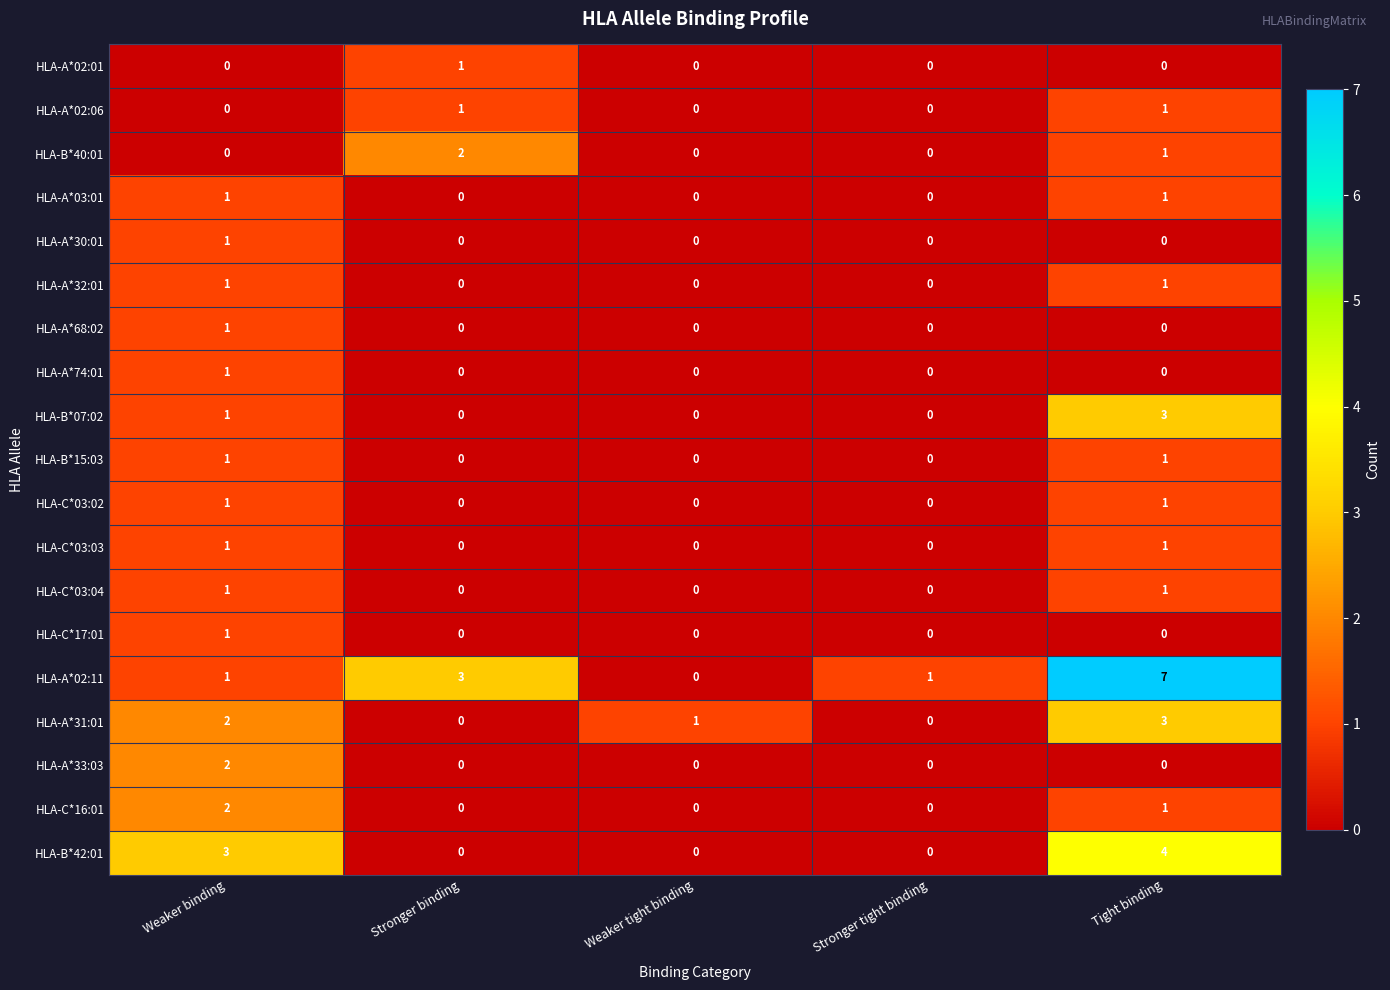

Which series changed the most between Weaker tight binding and Tight binding?

HLA-A*02:11